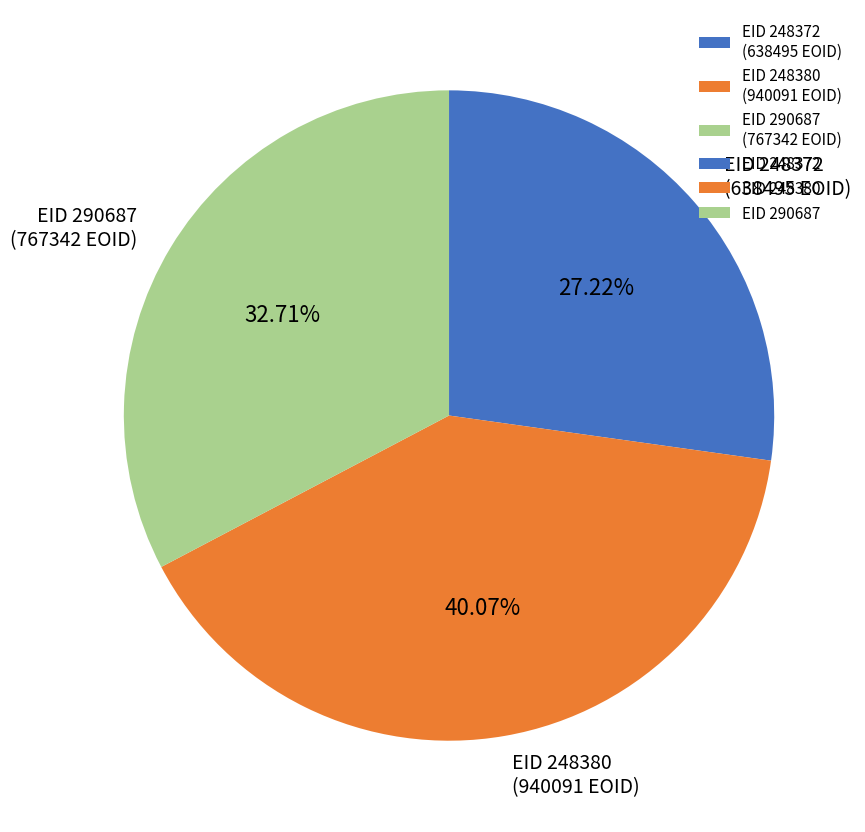

Rank the categories by value from lowest to highest.

EID 248372 (638495 EOID), EID 290687 (767342 EOID), EID 248380 (940091 EOID)